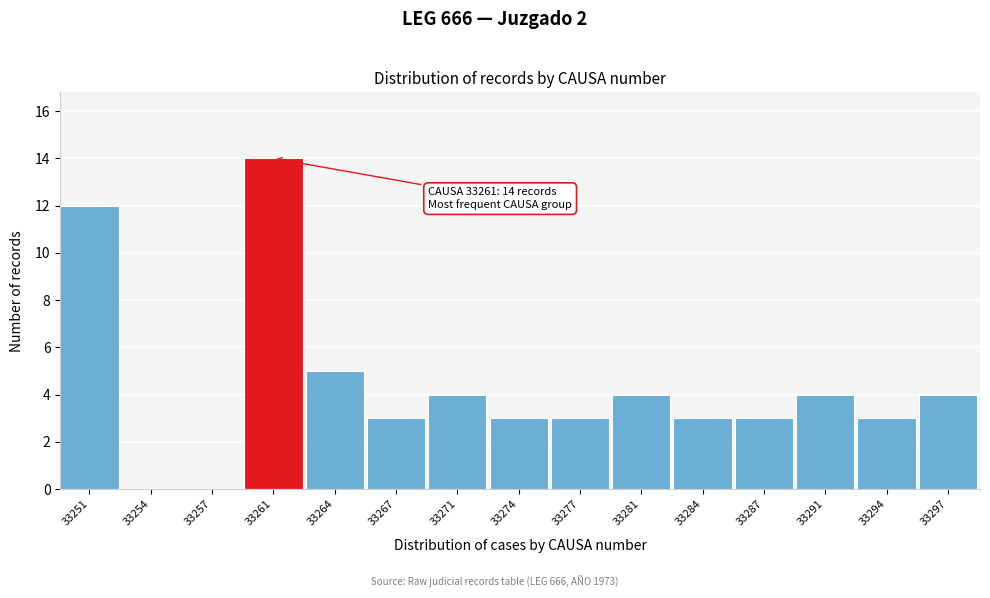

Reading left to right, what are all the values shown in this chart?

33251=12	33254=0	33257=0	33261=14	33264=5	33267=3	33271=4	33274=3	33277=3	33281=4	33284=3	33287=3	33291=4	33294=3	33297=4